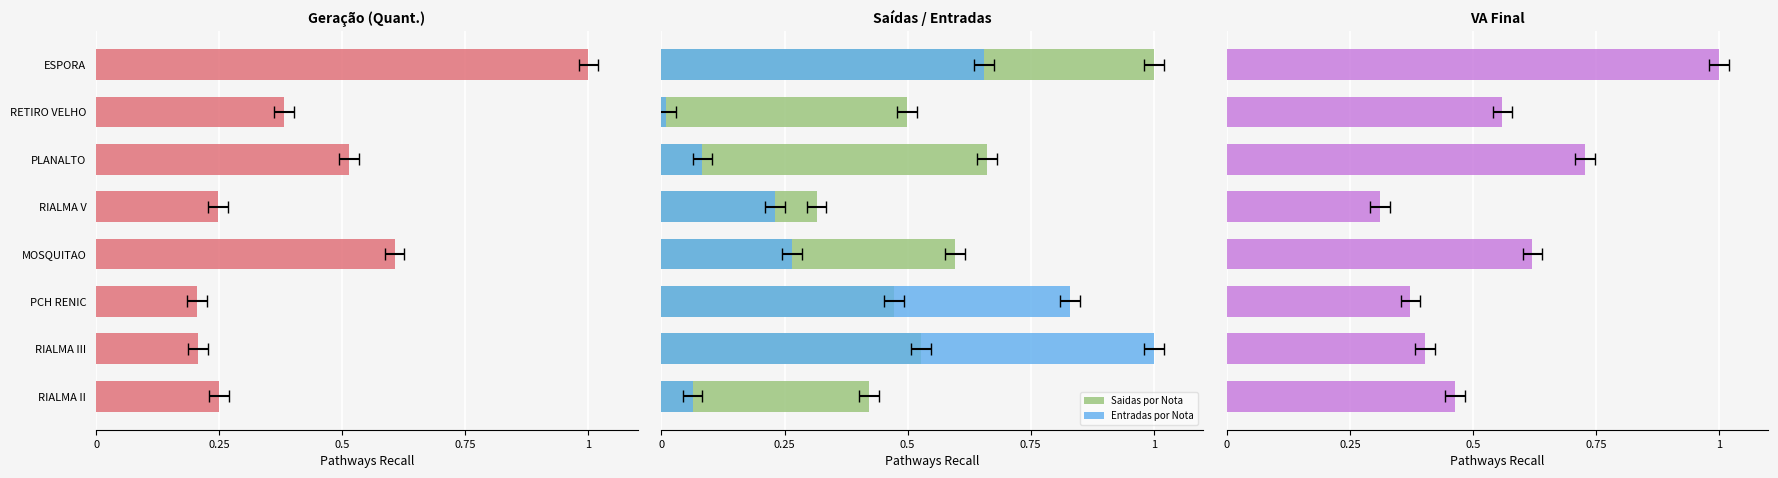

Which series changed the most between MOSQUITAO and RIALMA III?

Entradas por Nota